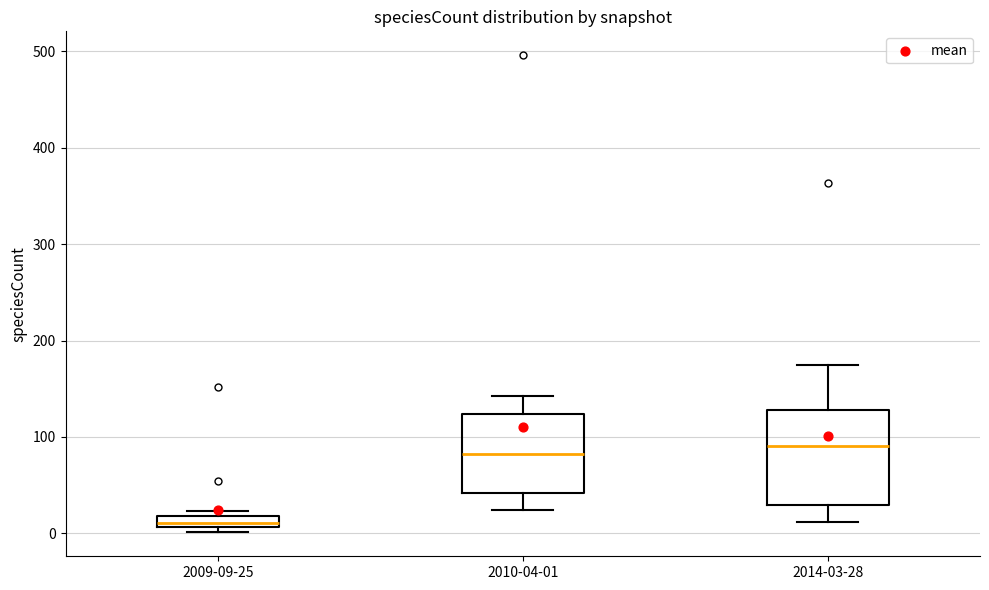

Where is the upper edge of the box for 2009-09-25 on the y-axis? The values are not printed on the chart, so give them approximately, as read against the axis.

20